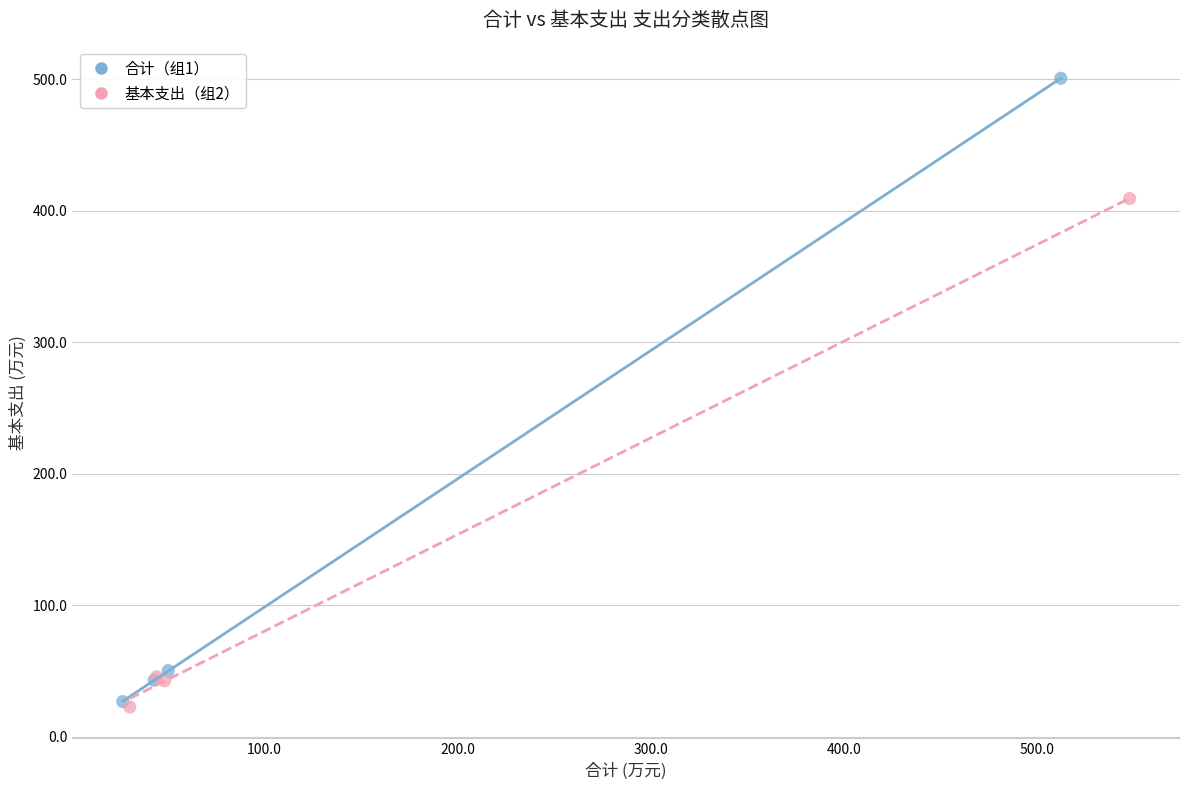

Which series has the largest Y range (max minus min)?

合计（组1）